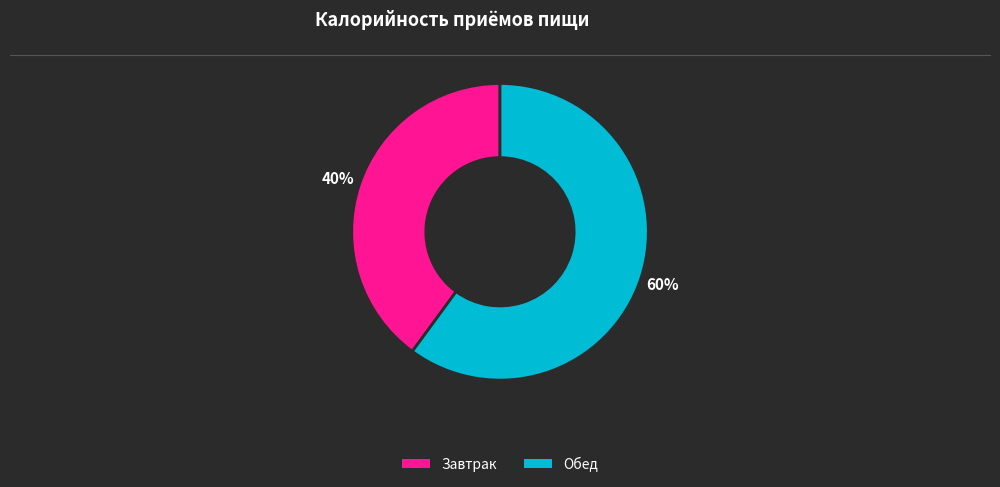

Which slice is the smallest?

Завтрак